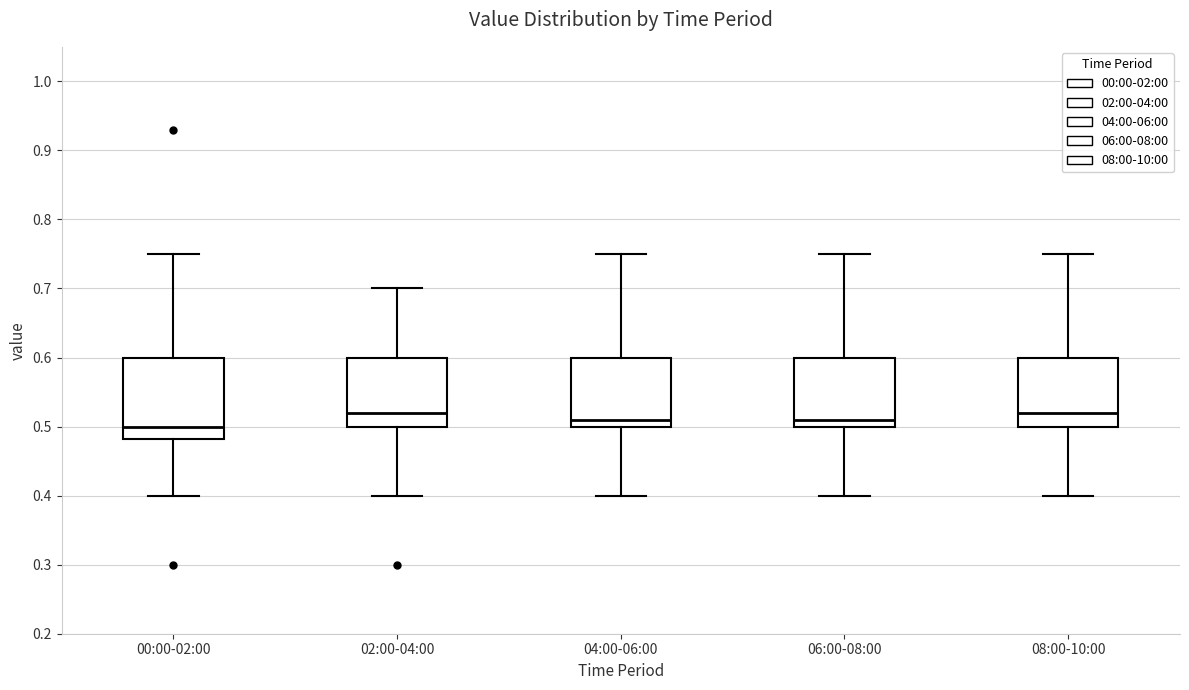

Comparing the boxes themselves (not the whiskers), which one is the tallest?

00:00-02:00